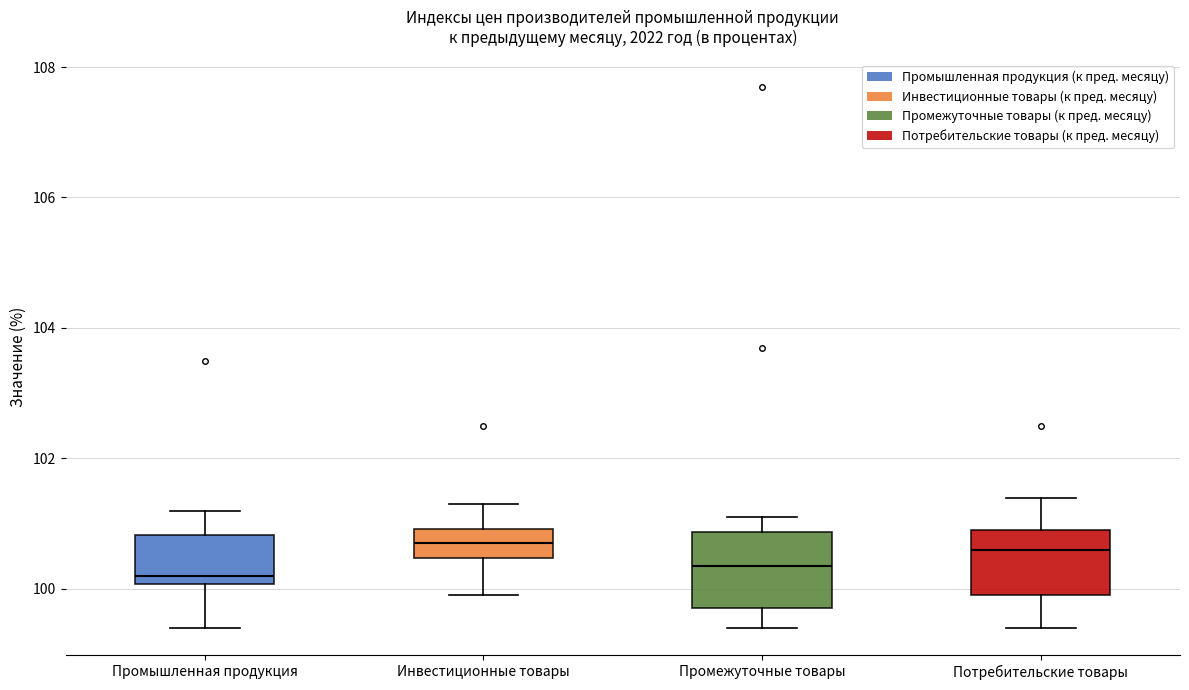

Reading left to right, transcribe this box plot: for each box, give where its median line is, the range the box spans, and where its two whiskers end, as read against the y-axis. The values are not printed on the chart, so give them approximately, as read against the axis.

Промышленная продукция: median 100.2, box 100.0 to 100.8, whiskers 99.4 to 101.2
Инвестиционные товары: median 100.8, box 100.4 to 101.0, whiskers 100.0 to 101.4
Промежуточные товары: median 100.4, box 99.8 to 100.8, whiskers 99.4 to 101.2
Потребительские товары: median 100.6, box 100.0 to 101.0, whiskers 99.4 to 101.4